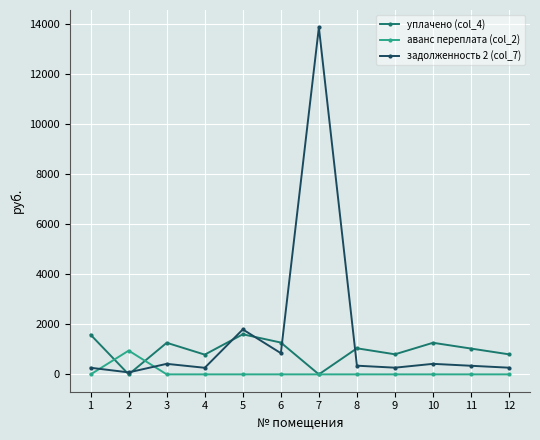

What is the difference between the highest and lowest values at 6?

1270.1